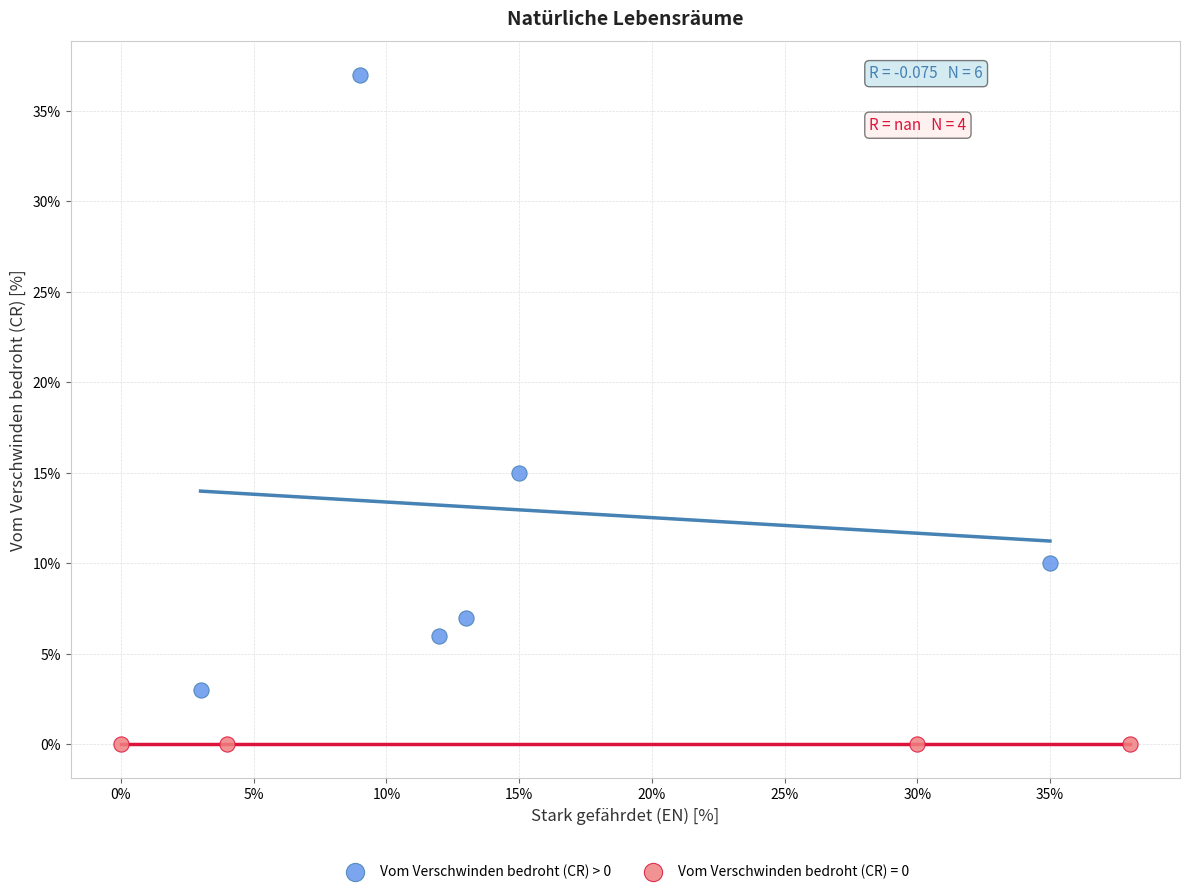

Which series contains the lowest Y value?

Vom Verschwinden bedroht (CR) = 0